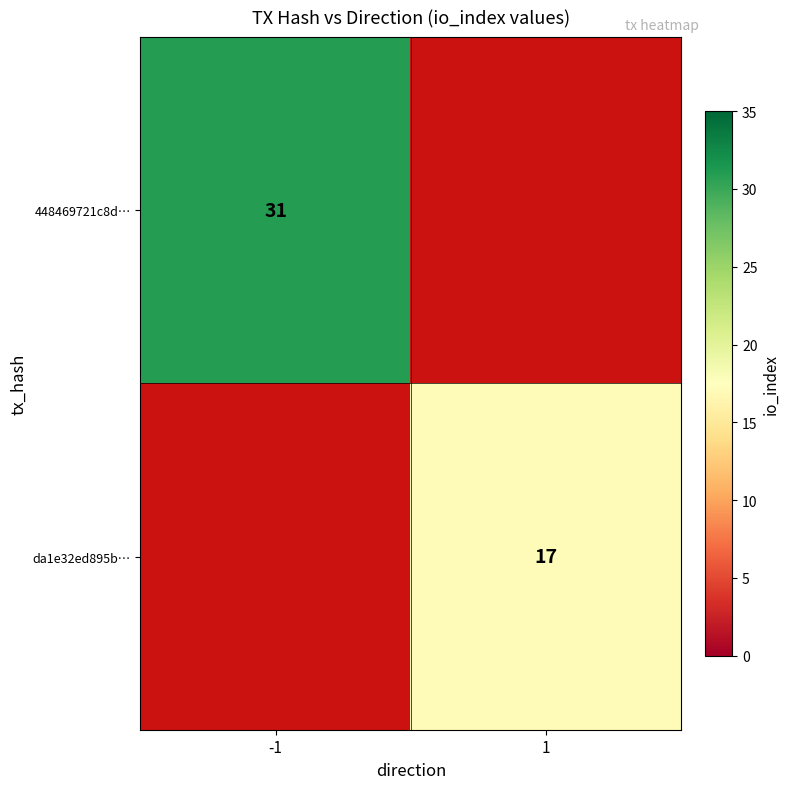

Is it true that da1e32ed895b… equals 17 at 1?

True